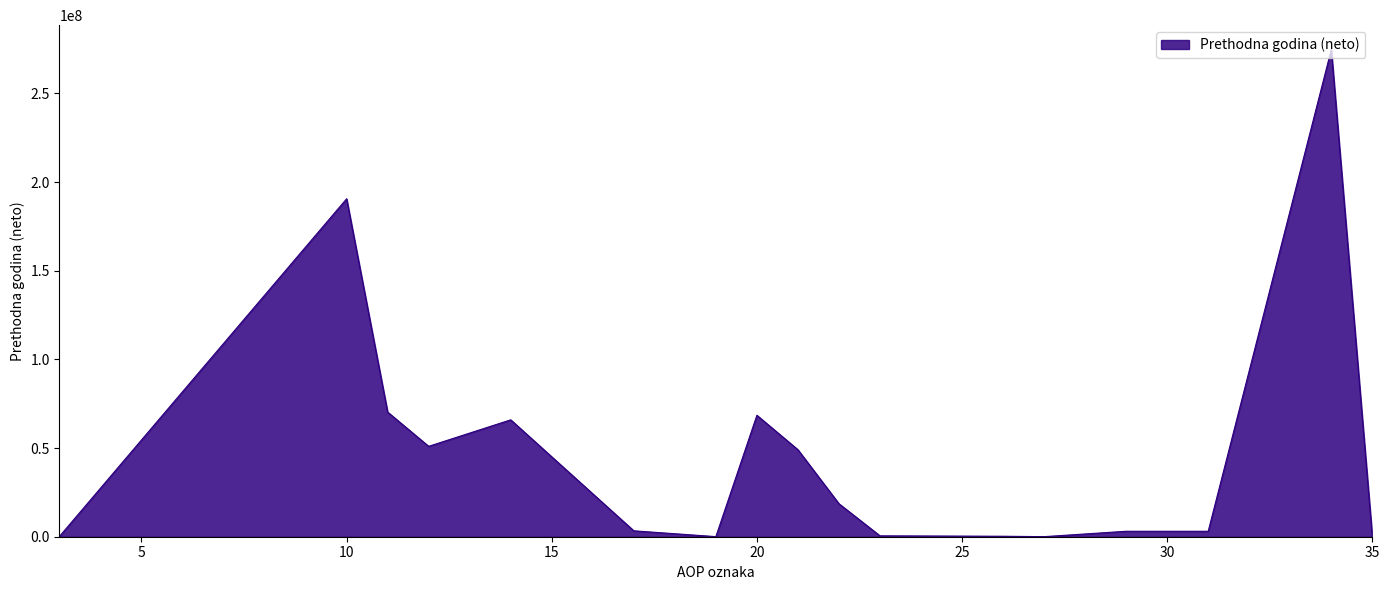

What is the greatest value displayed?

274730998